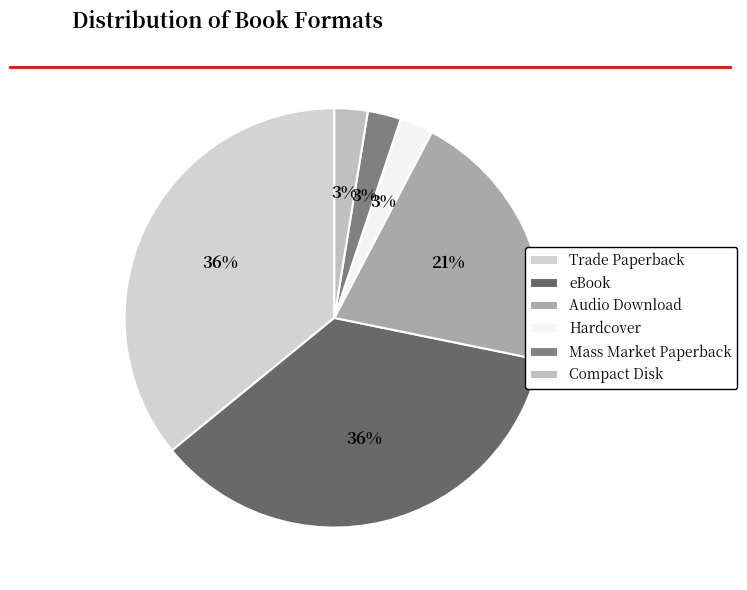

Which has a higher value, Trade Paperback or Compact Disk?

Trade Paperback